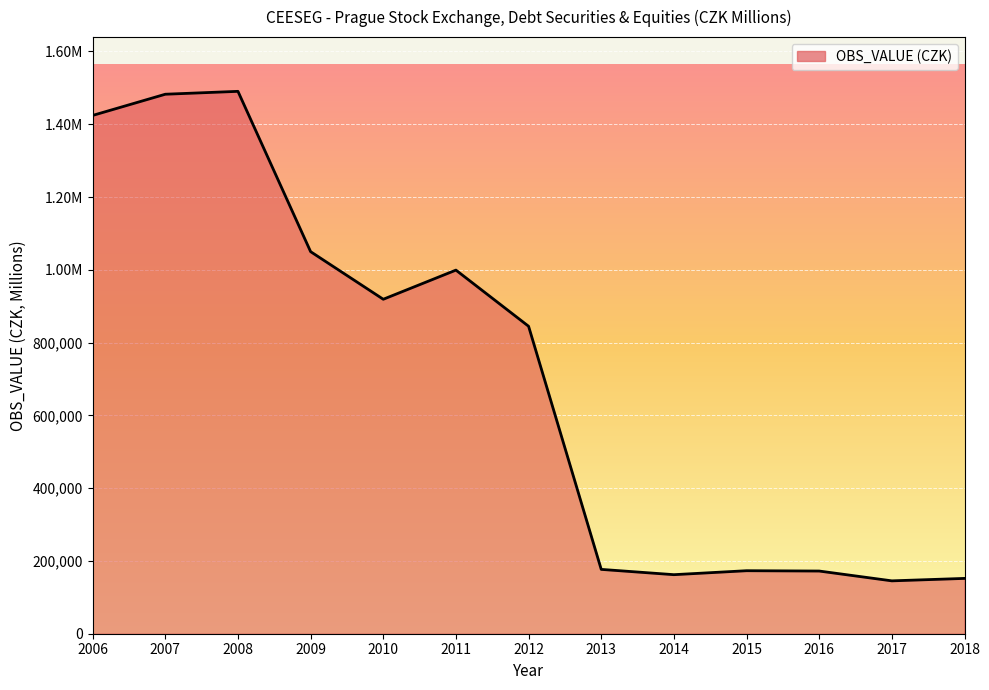

What is the smallest value displayed?

145280.9